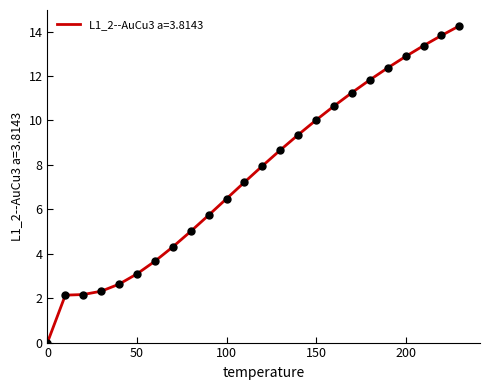

What is the difference between the maximum and minimum values?

14.3